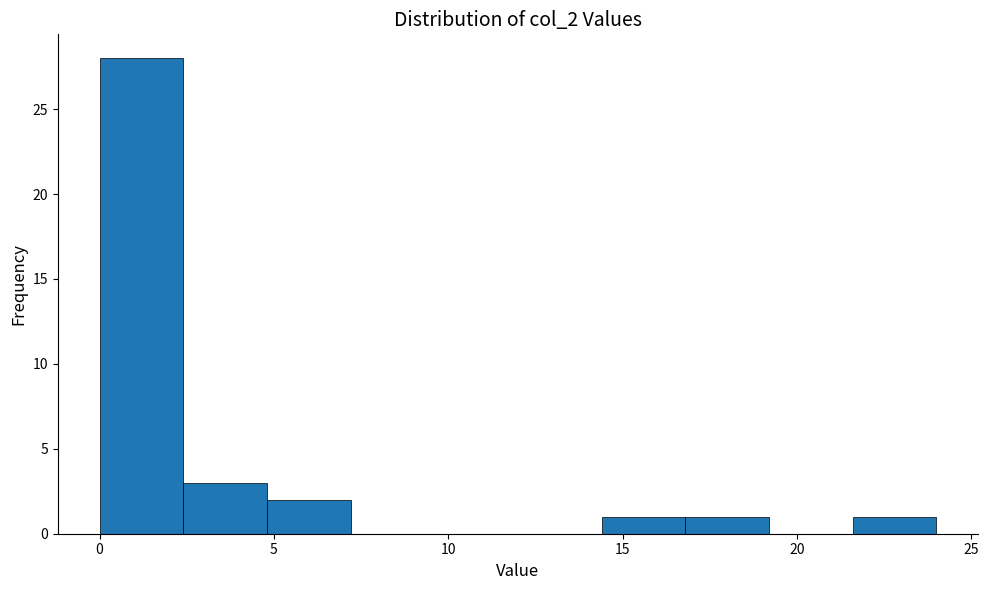

Reading left to right, list every bar in this chart as the range it spans on the x-axis followed by its height. Neither the bar edges nor the heights are printed on the chart, so give them approximately, as read against the axes.

0.0 to 2.4: 28
2.4 to 4.8: 3
4.8 to 7.2: 2
7.2 to 9.6: 0
9.6 to 12.0: 0
12.0 to 14.4: 0
14.4 to 16.8: 1
16.8 to 19.2: 1
19.2 to 21.6: 0
21.6 to 24.0: 1